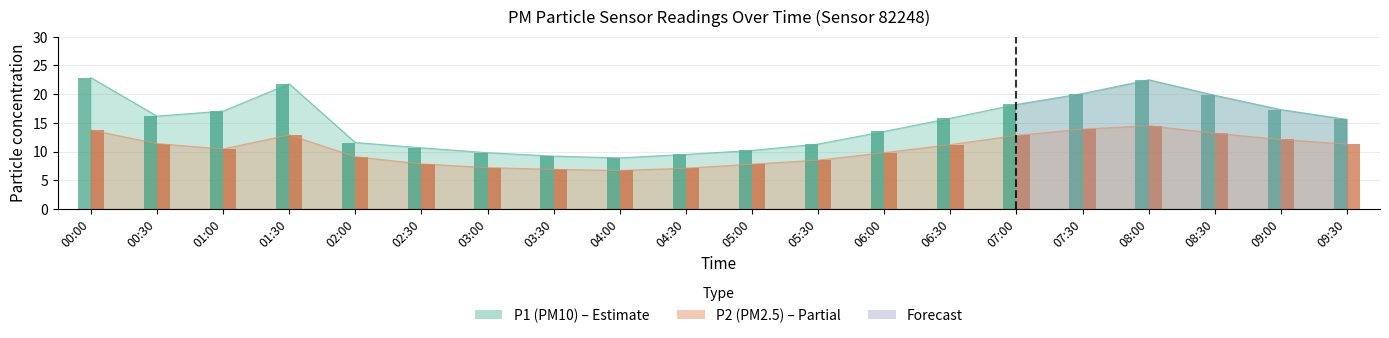

List the labels in order of P1 value, largest first.

00:00, 08:00, 01:30, 07:30, 08:30, 07:00, 09:00, 01:00, 00:30, 06:30, 09:30, 06:00, 02:00, 05:30, 02:30, 05:00, 03:00, 04:30, 03:30, 04:00